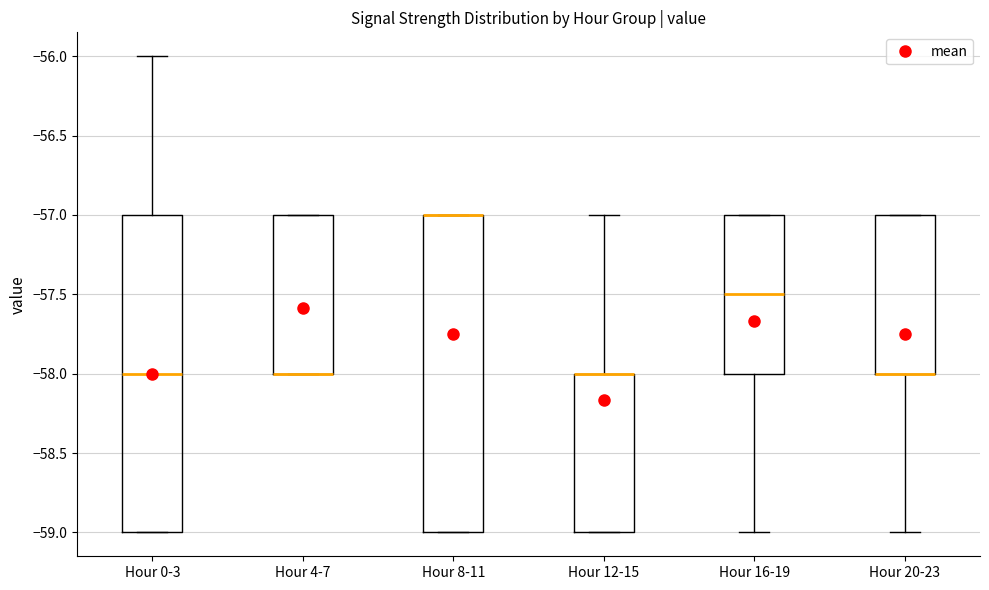

Reading left to right, read every box against the y-axis: the position of its median line, the range the box covers, and the ends of its whiskers. The values are not printed on the chart, so give them approximately, as read against the axis.

Hour 0-3: median -58.0, box -59.0 to -57.0, whiskers -59.0 to -56.0
Hour 4-7: median -58.0 (drawn on the box's lower edge), box -58.0 to -57.0, whiskers -58.0 to -57.0
Hour 8-11: median -57.0 (drawn on the box's upper edge), box -59.0 to -57.0, whiskers -59.0 to -57.0
Hour 12-15: median -58.0 (drawn on the box's upper edge), box -59.0 to -58.0, whiskers -59.0 to -57.0
Hour 16-19: median -57.5, box -58.0 to -57.0, whiskers -59.0 to -57.0
Hour 20-23: median -58.0 (drawn on the box's lower edge), box -58.0 to -57.0, whiskers -59.0 to -57.0